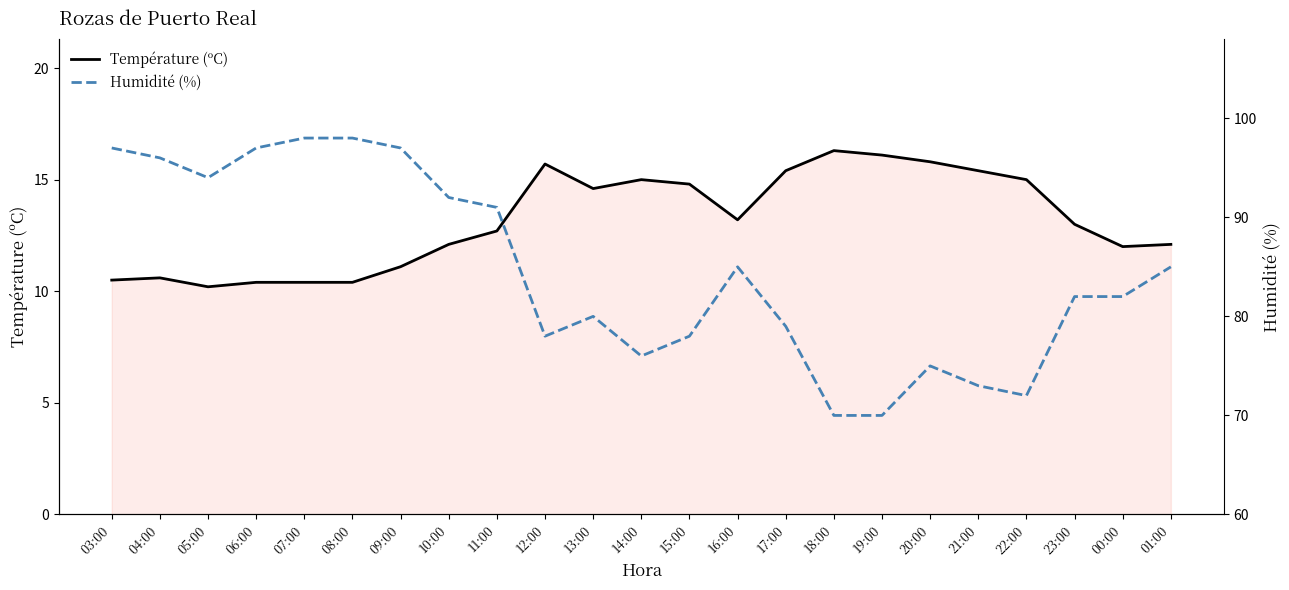

The value of Température (ºC) at 11:00 is 5.5. True or false?

False